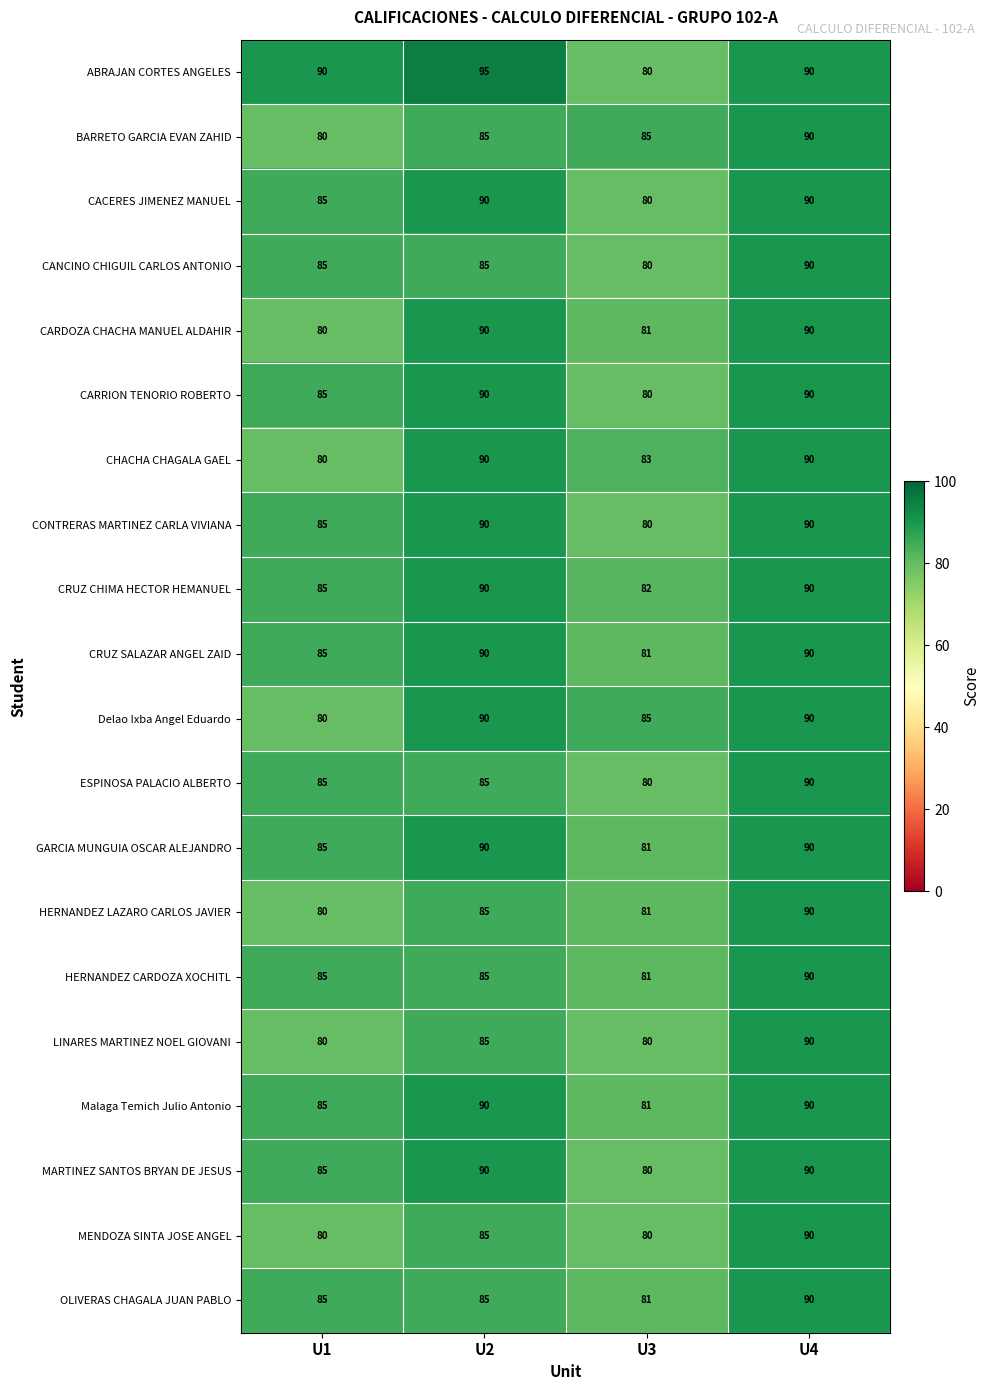

What is the sum of the Delao Ixba Angel Eduardo values at U1 and U4?

170